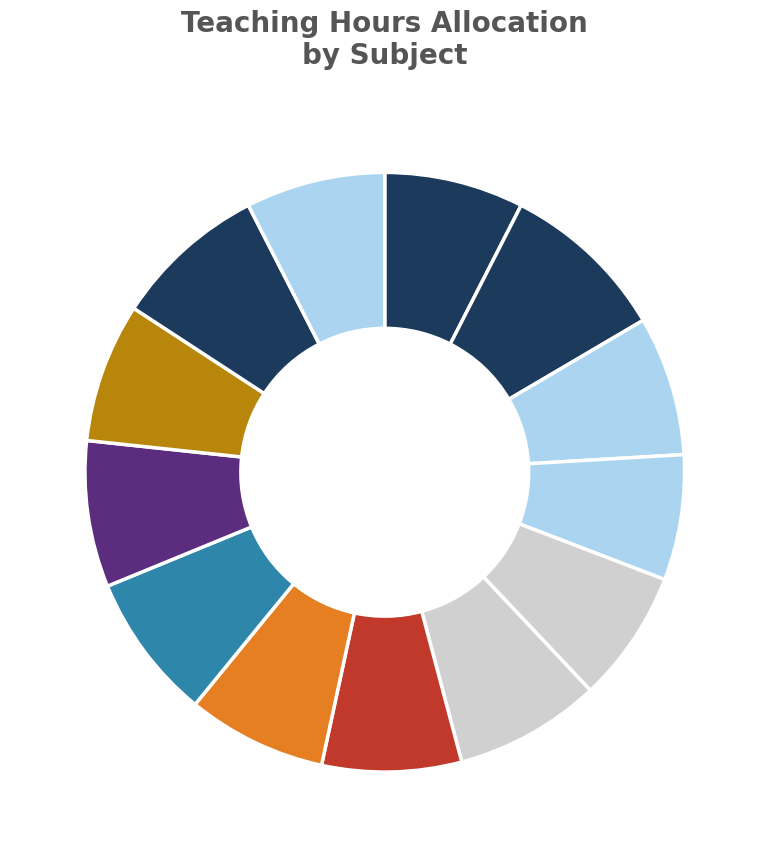

How many segments does this pie chart have?

13